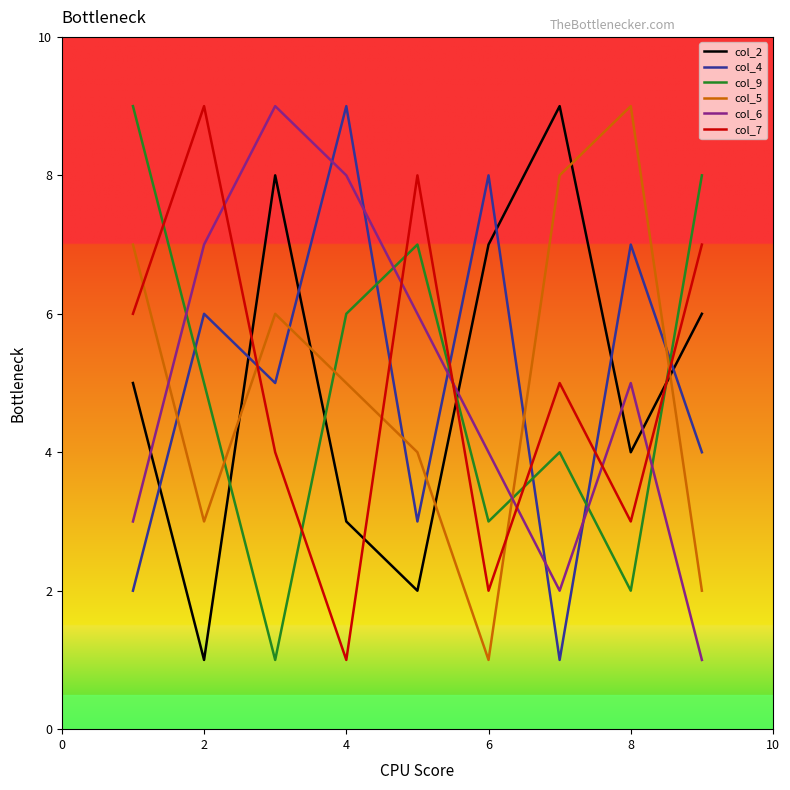

What is the greatest value displayed?

9